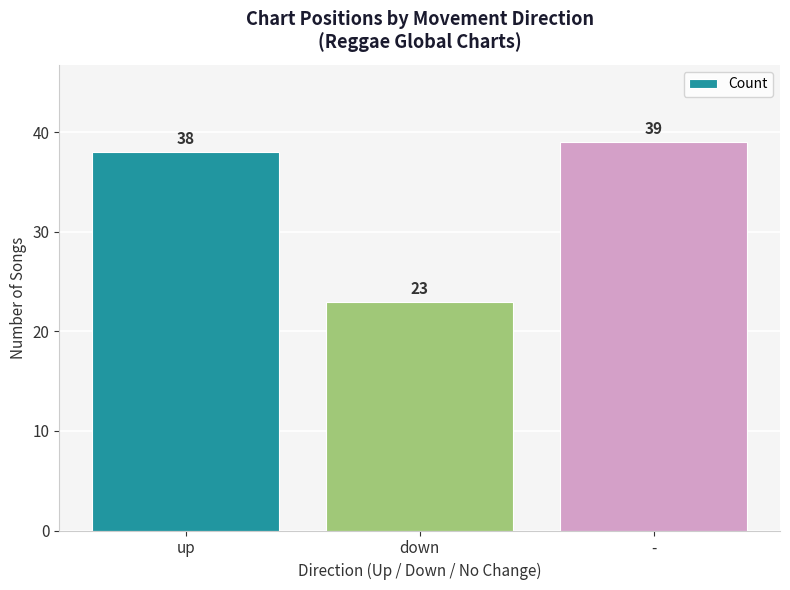

Is it true that the value at - is 65?

False